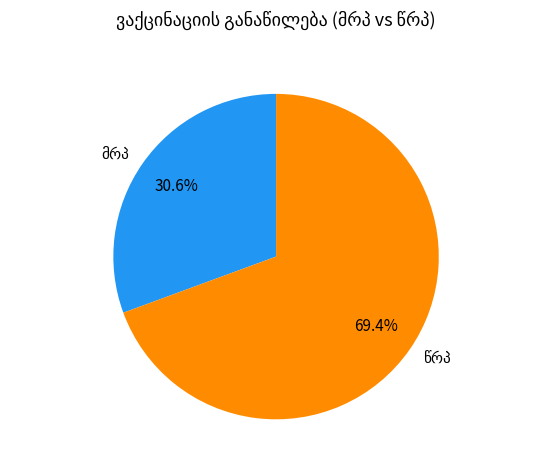

How many segments does this pie chart have?

2